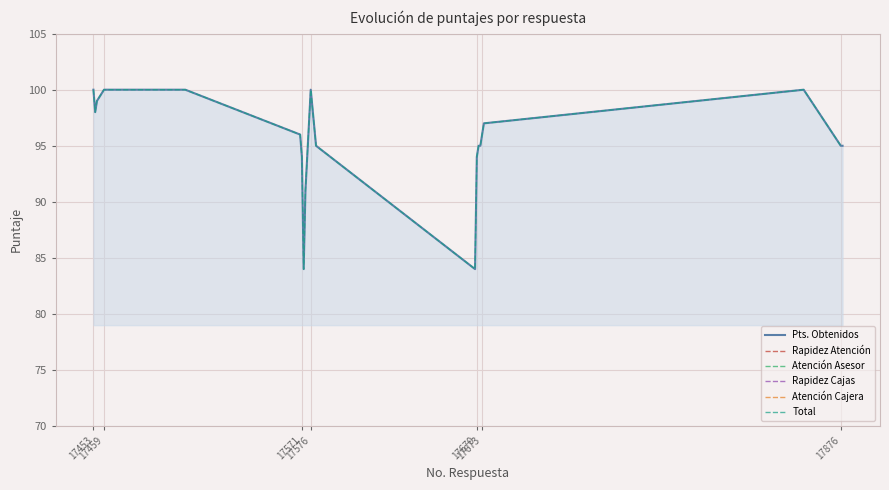

Which series has the largest range (max minus min)?

Pts. Obtenidos